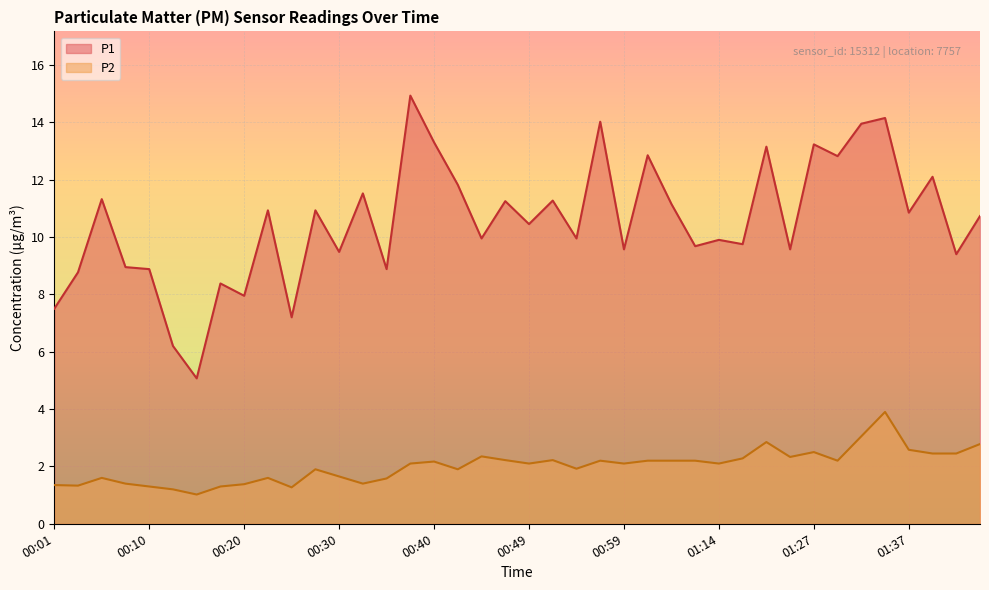

Is the value of P2 at 00:08 greater than the value of P1 at 00:32?

No